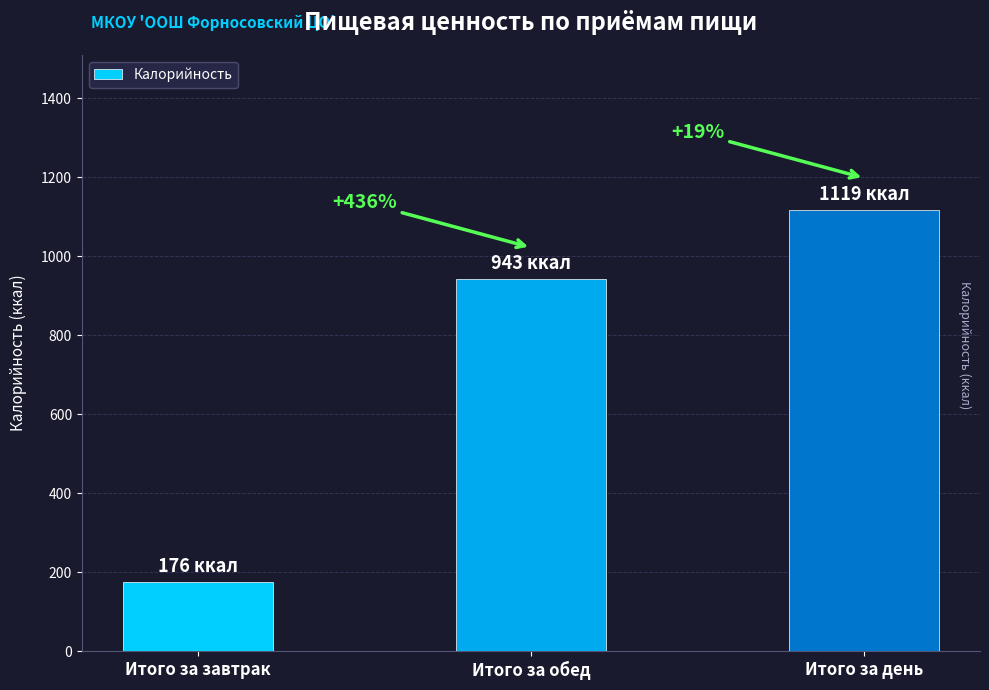

Are the bars horizontal?

No